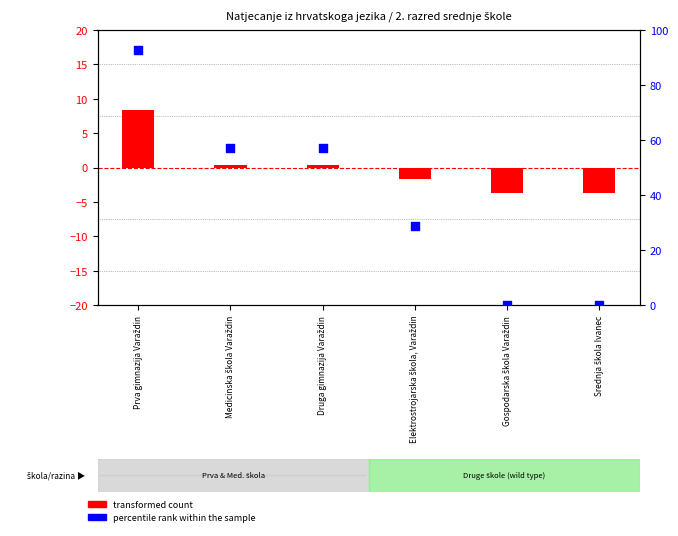

What are all the series names shown in the legend?

transformed count, percentile rank within the sample